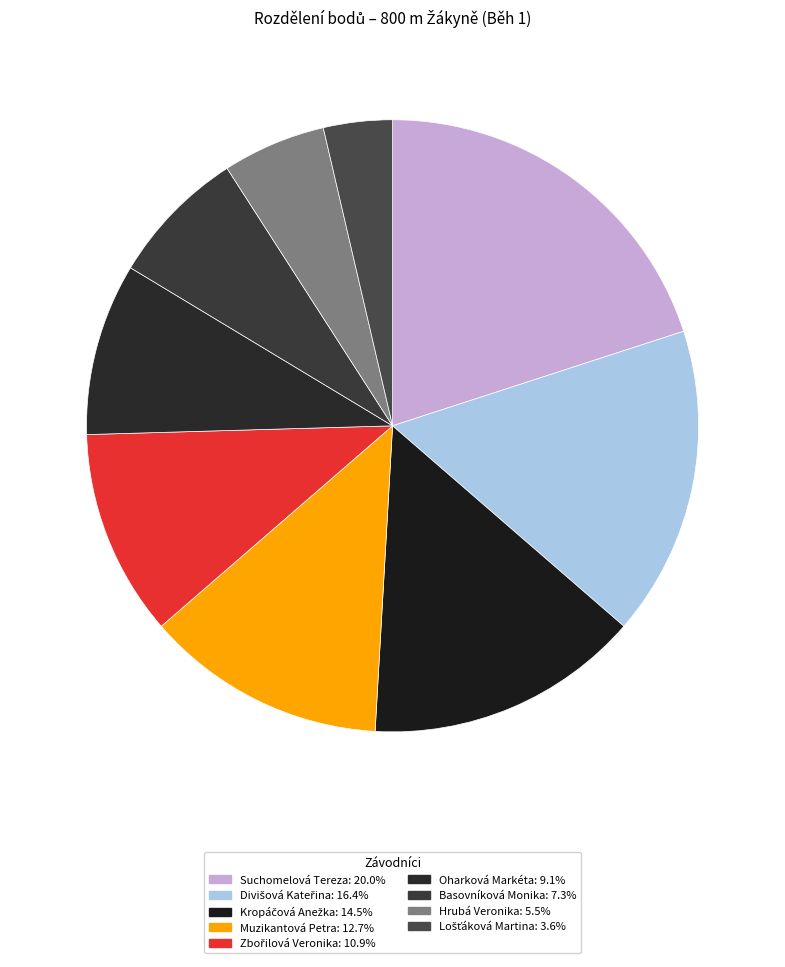

How many slices are in this pie chart?

9